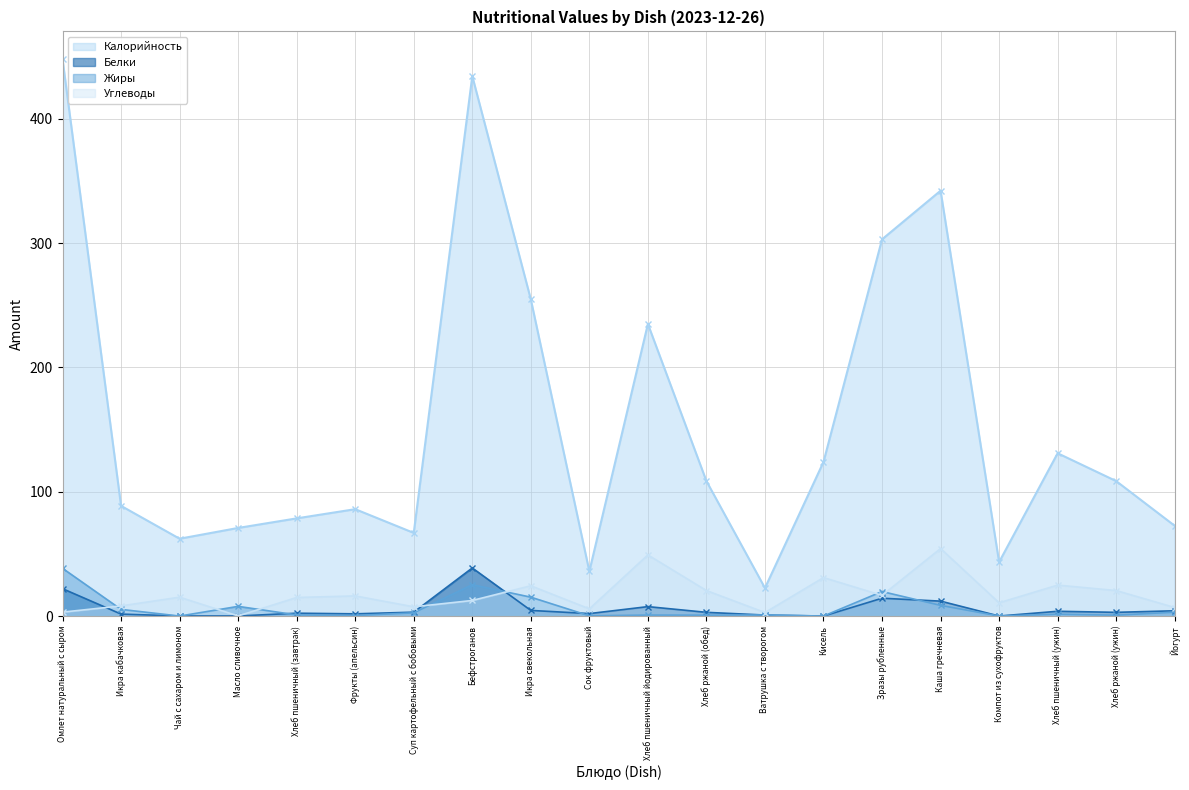

In Калорийность, how many points are lower than both neighbors (excluding endpoints)?

5